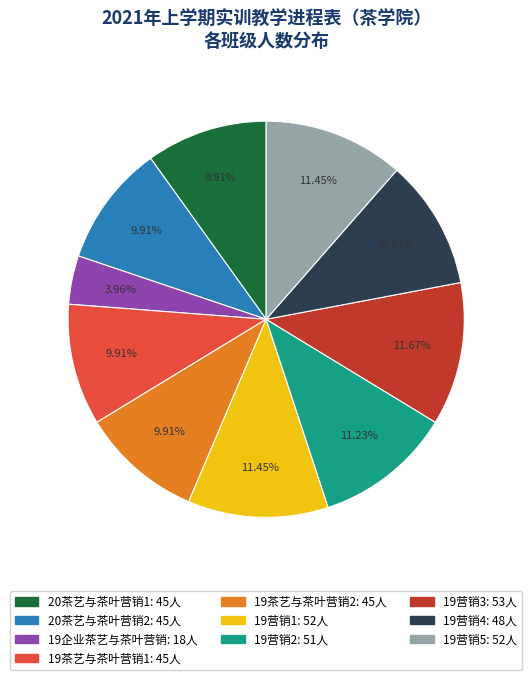

Does 19茶艺与茶叶营销1 represent more than half of the total?

No